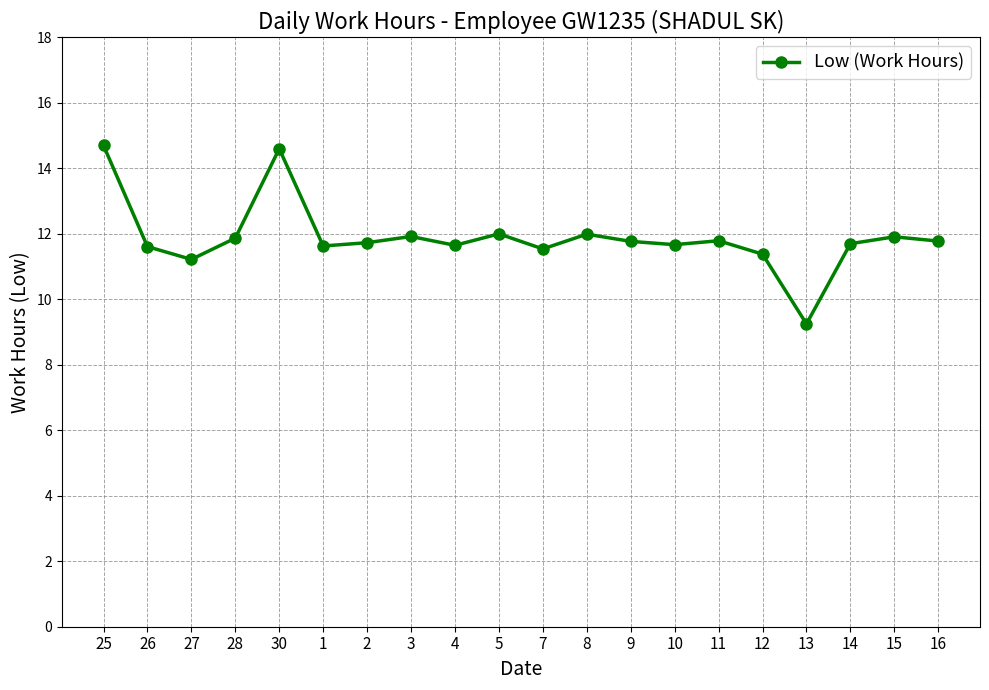

The chart shows a value of 11.6 at 26. True or false?

True